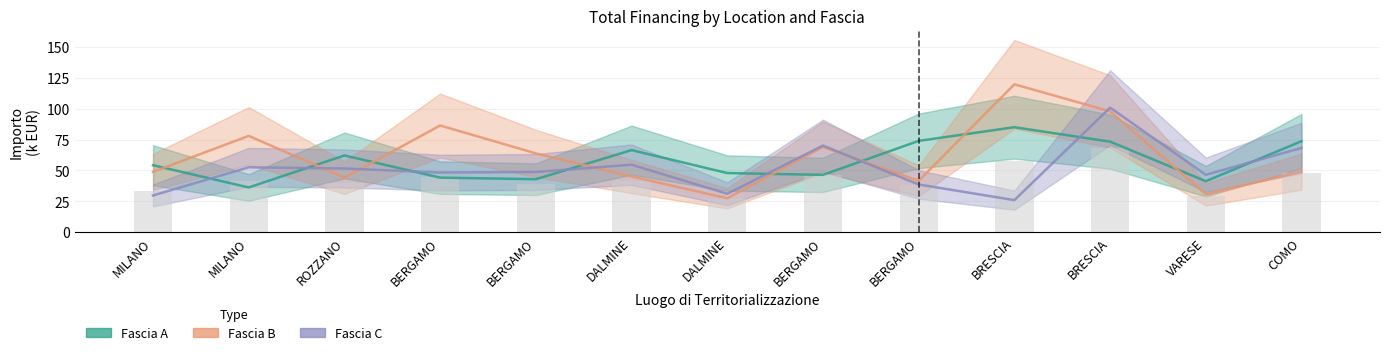

What is the label of the 6th bar from the left?

DALMINE